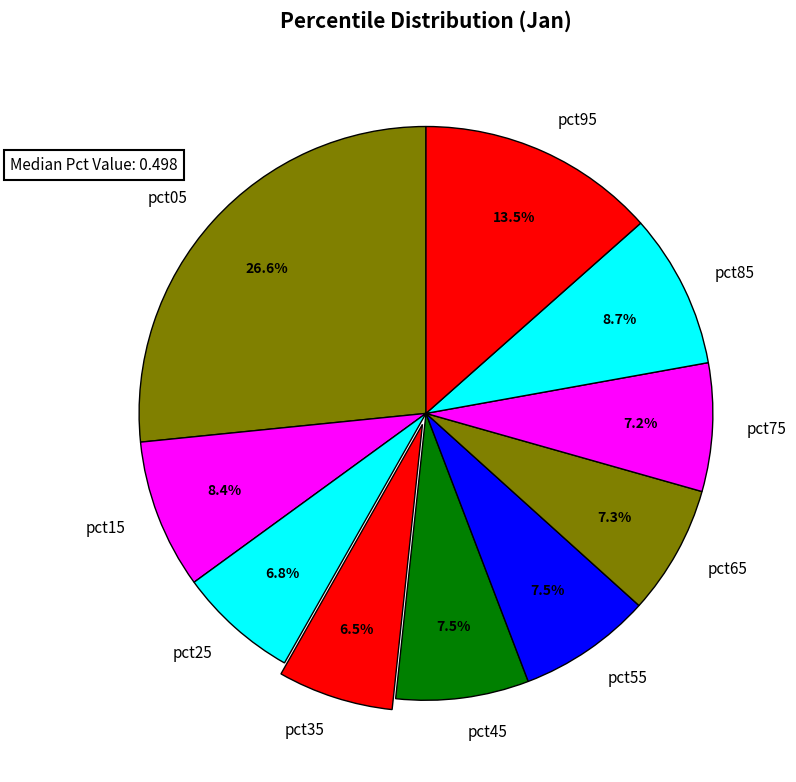

What is the largest slice in the pie chart?

pct05